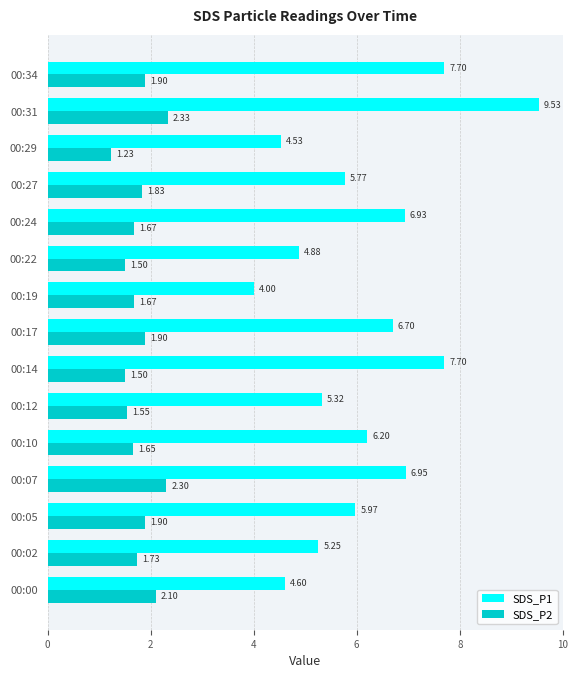

Between 00:00 and 00:07, which series saw the biggest shift?

SDS_P1